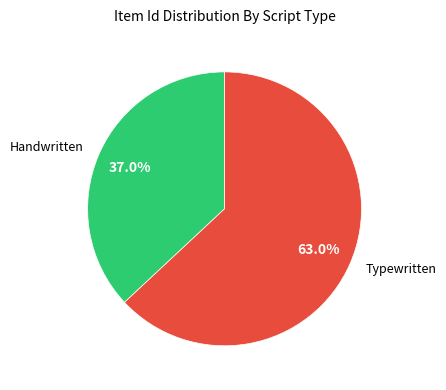

Does any single category account for the majority?

Yes